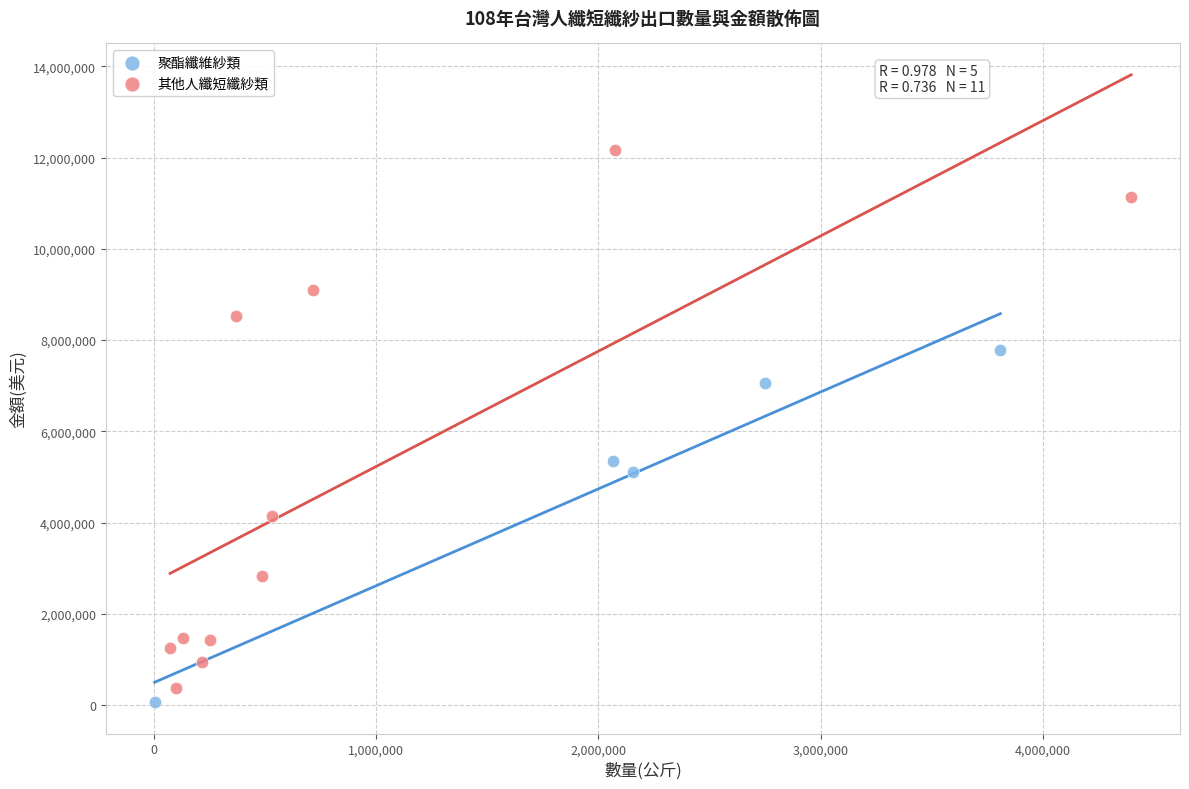

Which series contains the highest Y value?

其他人纖短纖紗類